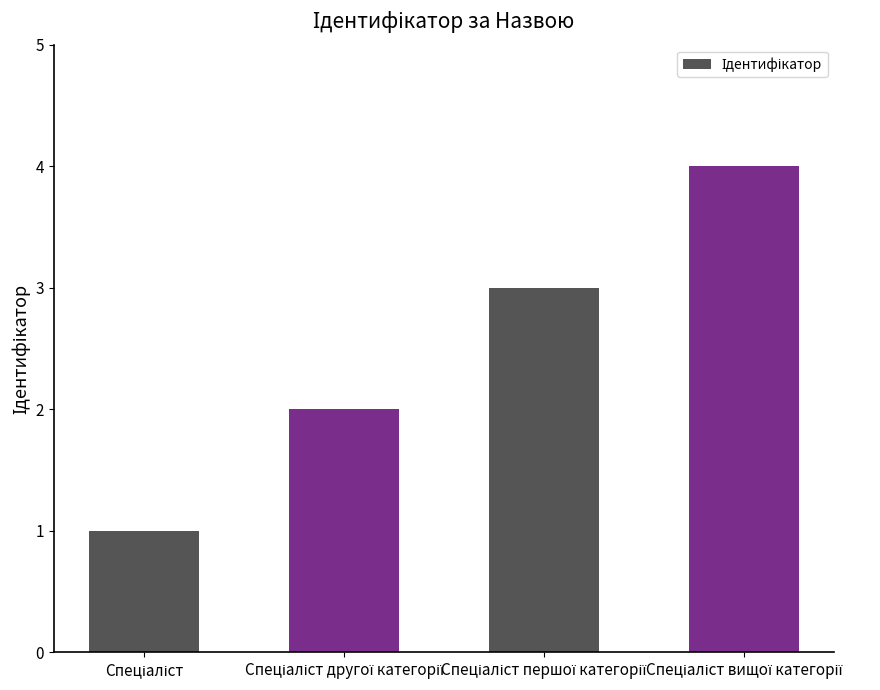

What is the difference between the maximum and minimum values?

3